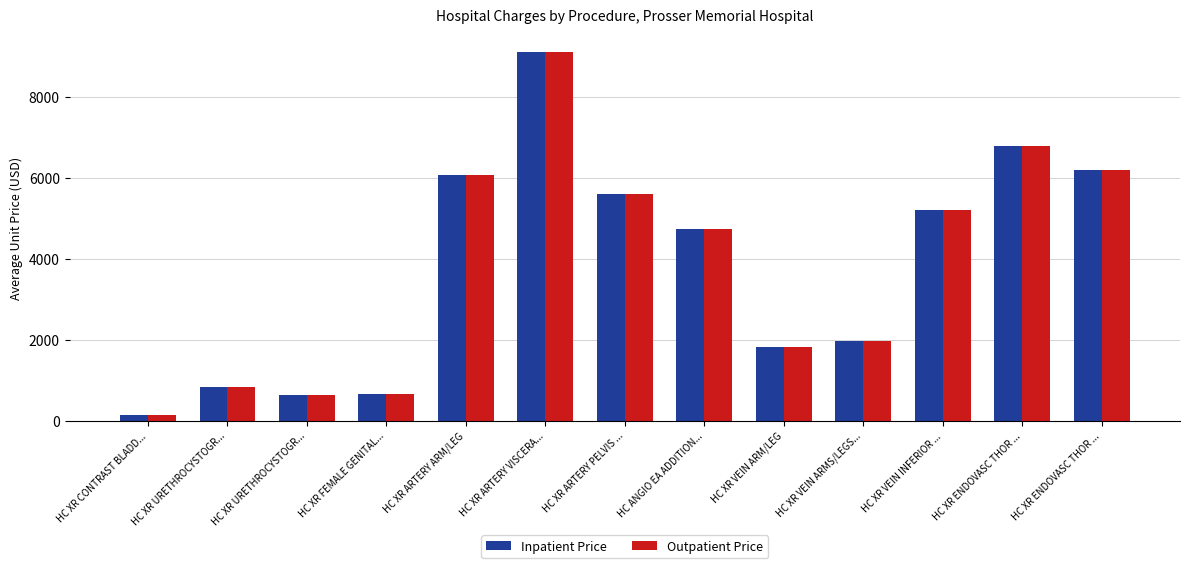

How many groups of bars are there?

13